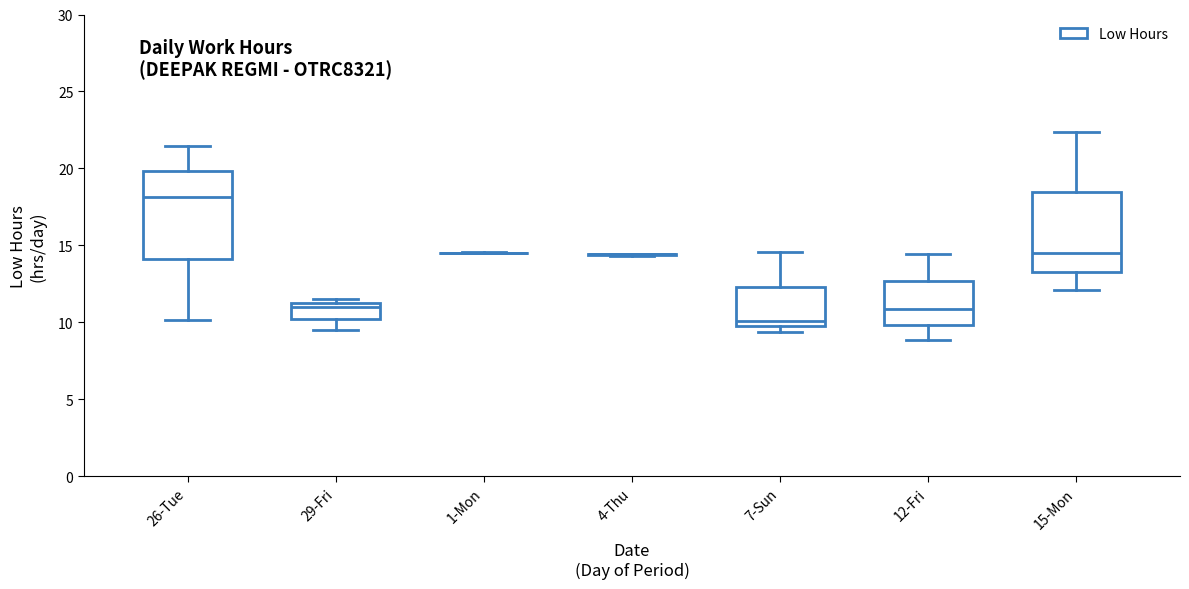

Reading left to right, read every box against the y-axis: the position of its median line, the range the box covers, and the ends of its whiskers. The values are not printed on the chart, so give them approximately, as read against the axis.

26-Tue: median 18.0, box 14.0 to 20.0, whiskers 10.0 to 21.5
29-Fri: median 11.0, box 10.0 to 11.5, whiskers 9.5 to 11.5 (just above the box's upper edge)
1-Mon: box collapsed to a line at 14.5, whiskers 14.5 to 14.5
4-Thu: box collapsed to a line at 14.5, whiskers 14.5 to 14.5
7-Sun: median 10.0 (just above the box's lower edge), box 10.0 to 12.5, whiskers 9.5 to 14.5
12-Fri: median 11.0, box 10.0 to 12.5, whiskers 9.0 to 14.5
15-Mon: median 14.5, box 13.5 to 18.5, whiskers 12.0 to 22.5